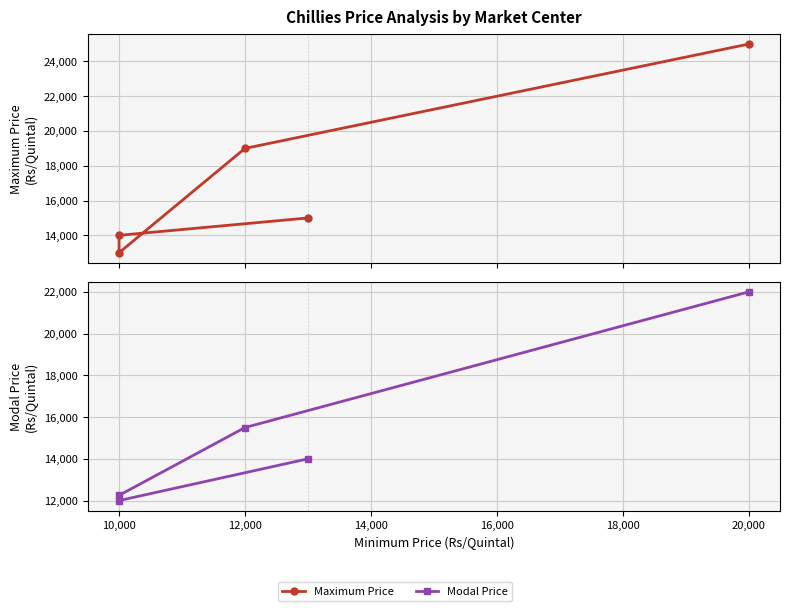

Count the number of data series in this chart.

2